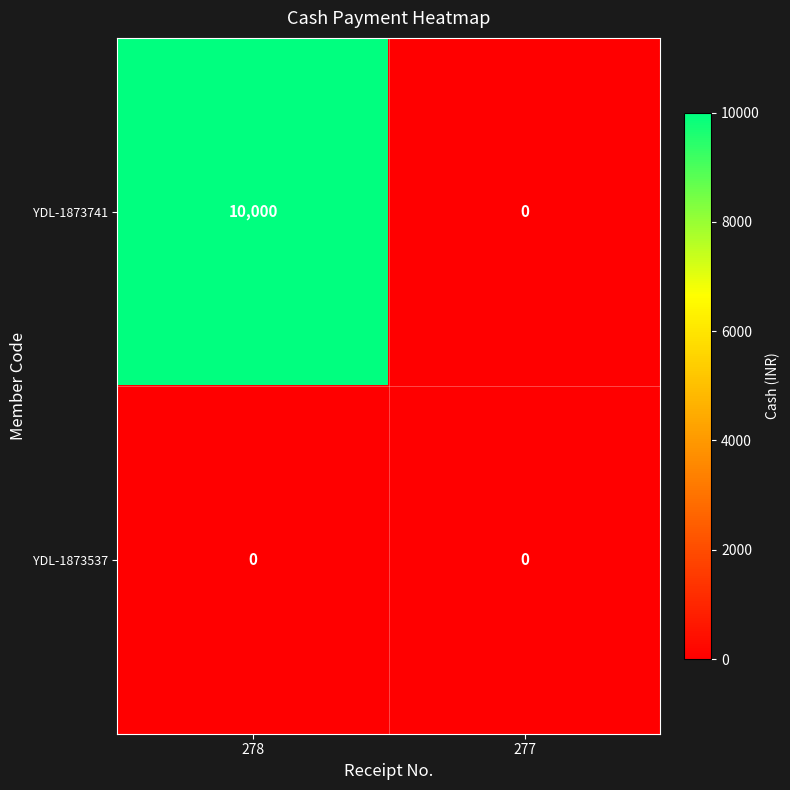

Which series has the largest total across all categories?

YDL-1873741